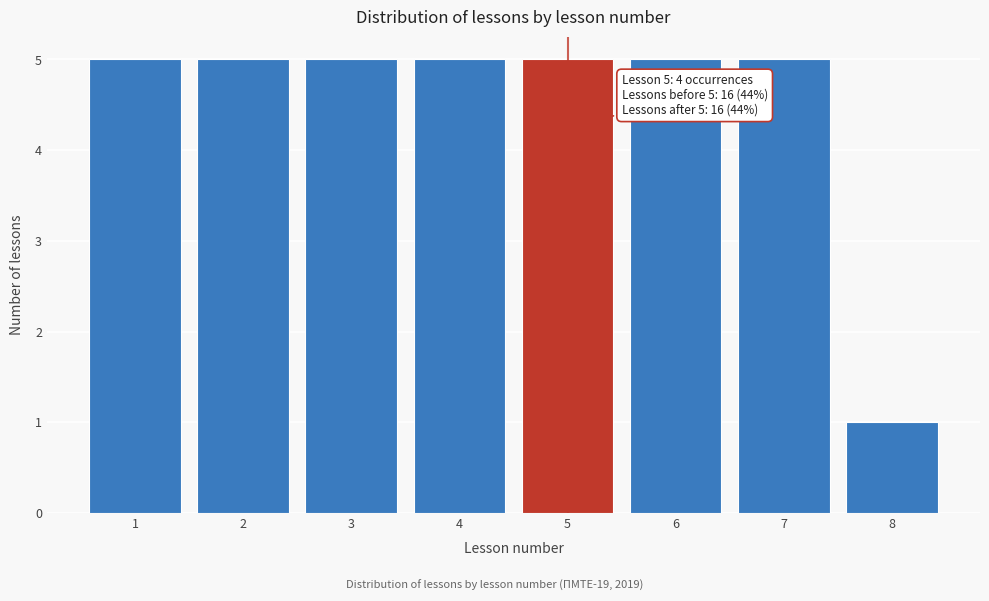

Reading right to left, transcribe all the data shown in this chart.

1	5	5	5	5	5	5	5